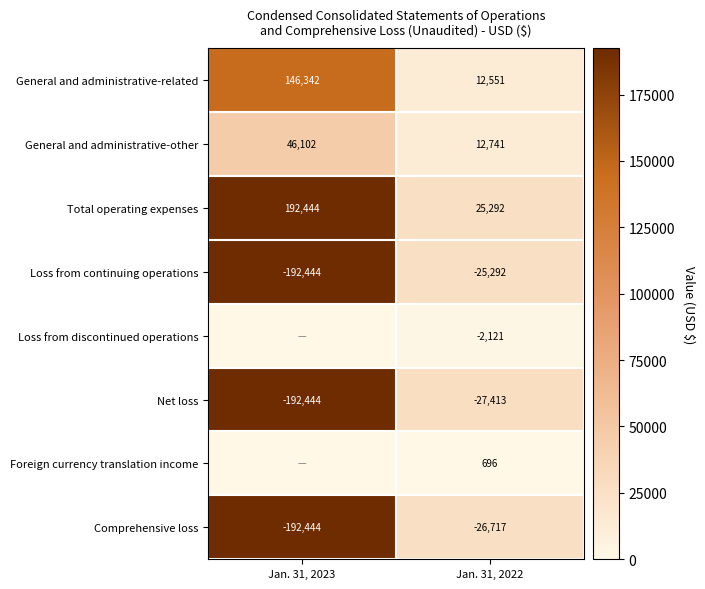

What is the difference between the highest and lowest values at Jan. 31, 2022?

52705